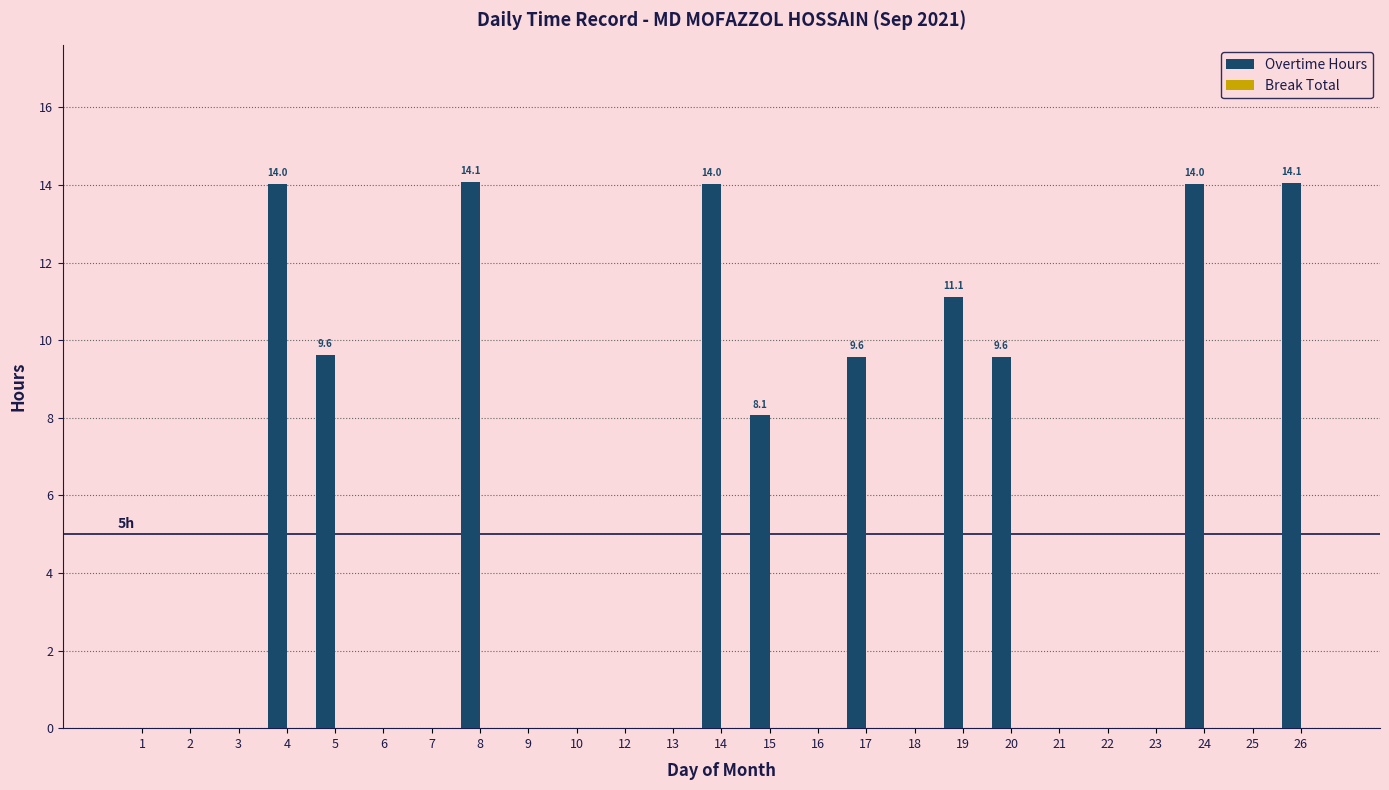

What is the sum of all values?

118.2